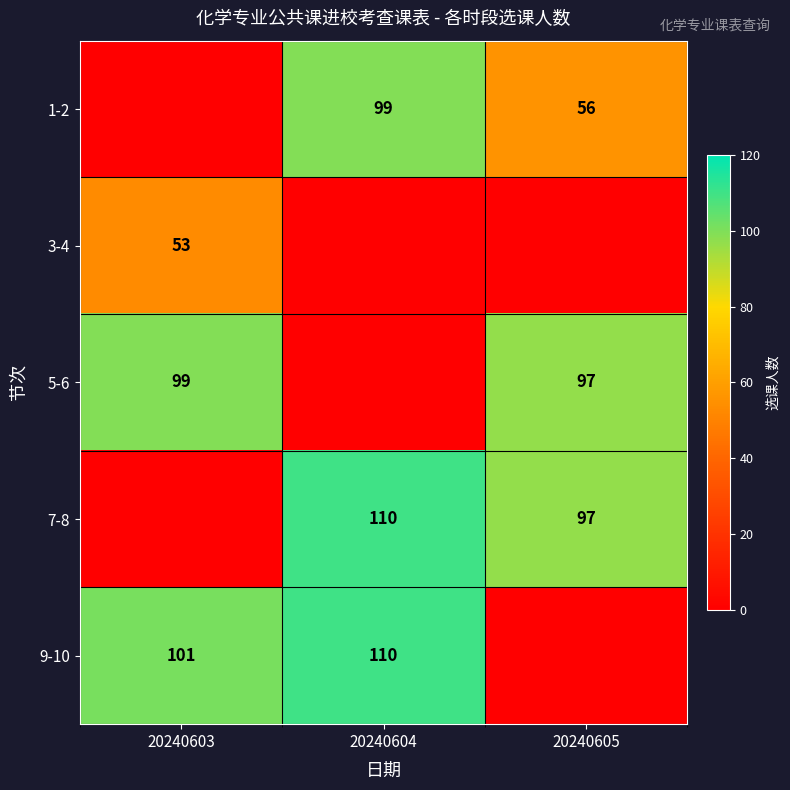

True or false: 7-8 has a value of 97 at 20240605.

True